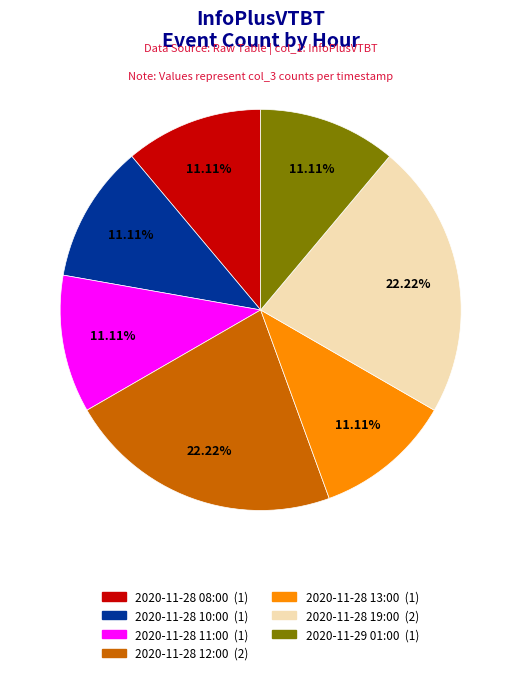

What percentage do 2020-11-28 19:00 and 2020-11-28 10:00 together represent?

33.3%